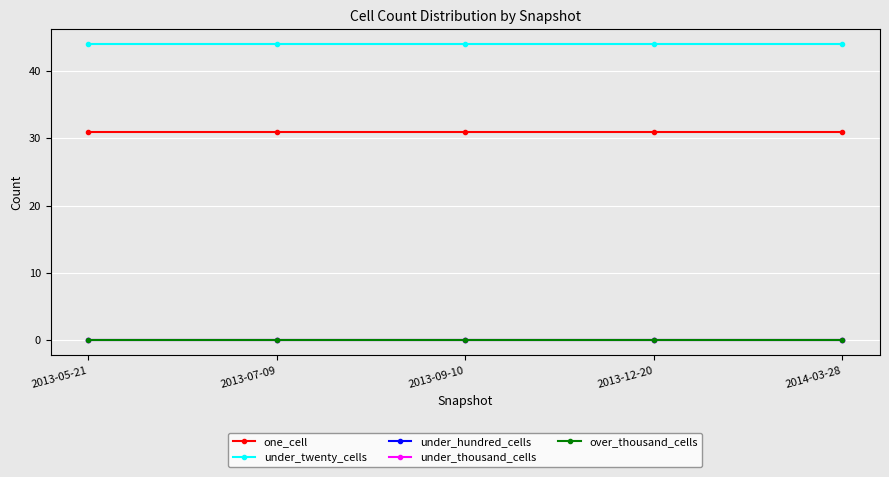

At which category is the sum across all series the highest?

2013-05-21